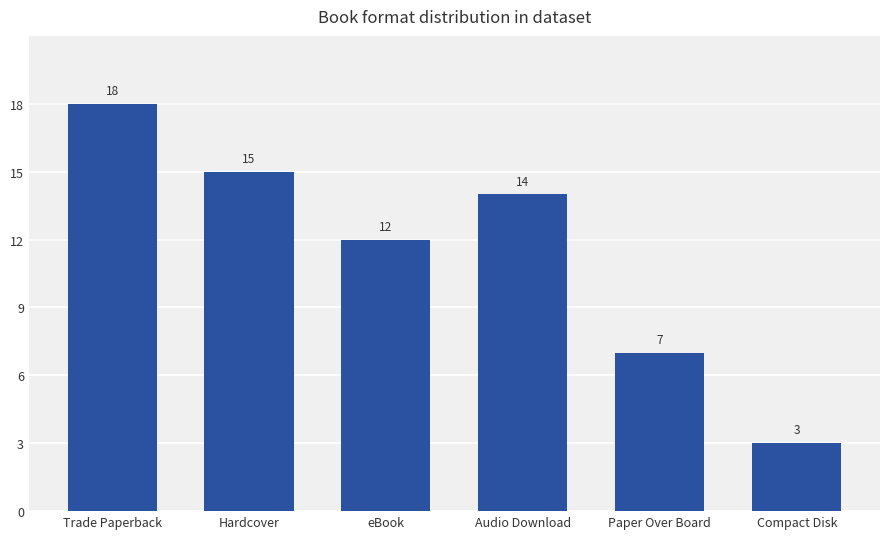

The chart shows a value of 7 at Audio Download. True or false?

False